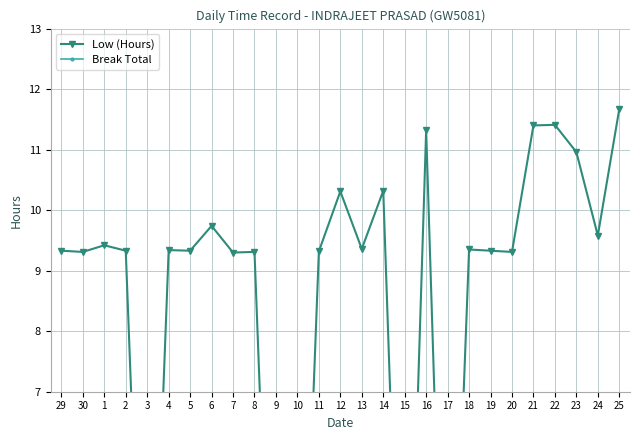

Is this an area chart (filled region under the line)?

No